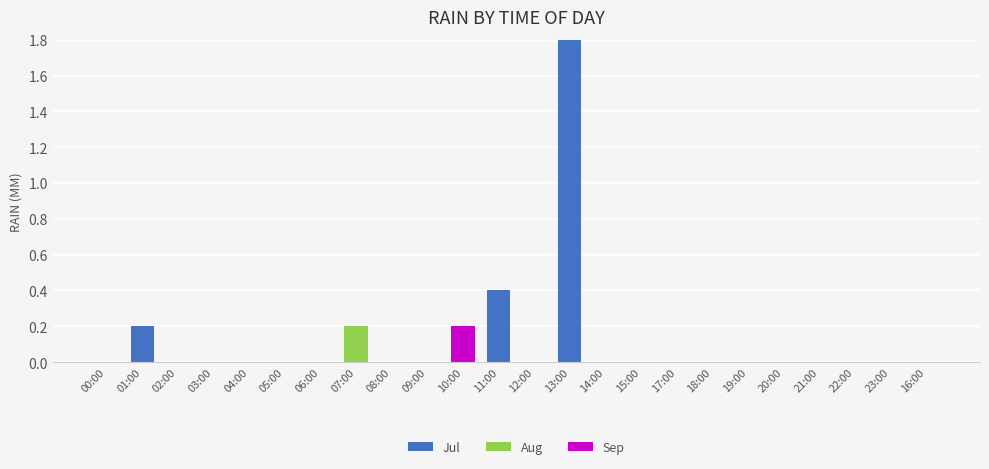

At which category is the sum across all series the highest?

13:00